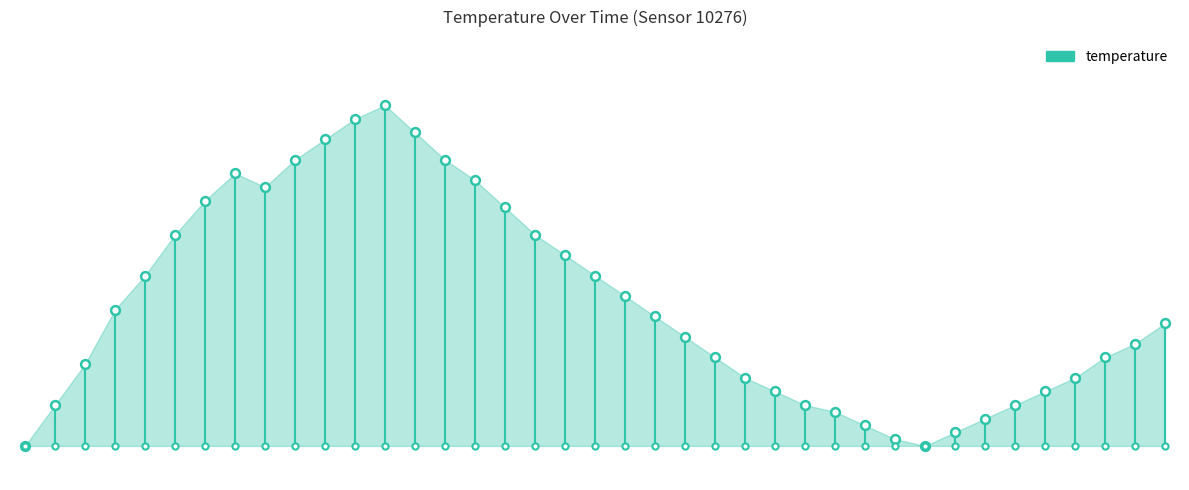

Approximately how many times larger is the value at 14:00 compared to 05:00?

0.7